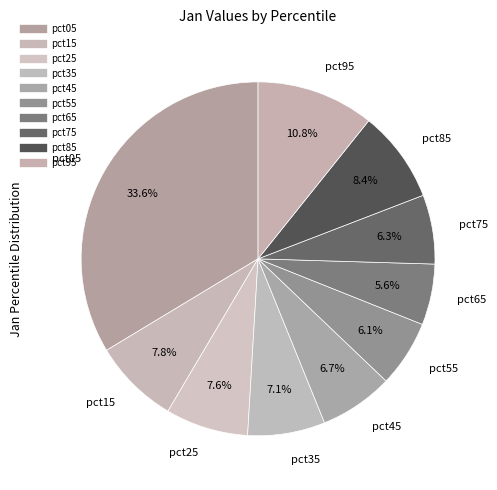

To the nearest percent, what is the difference between the pct35 and pct75 slice percentages?

1%